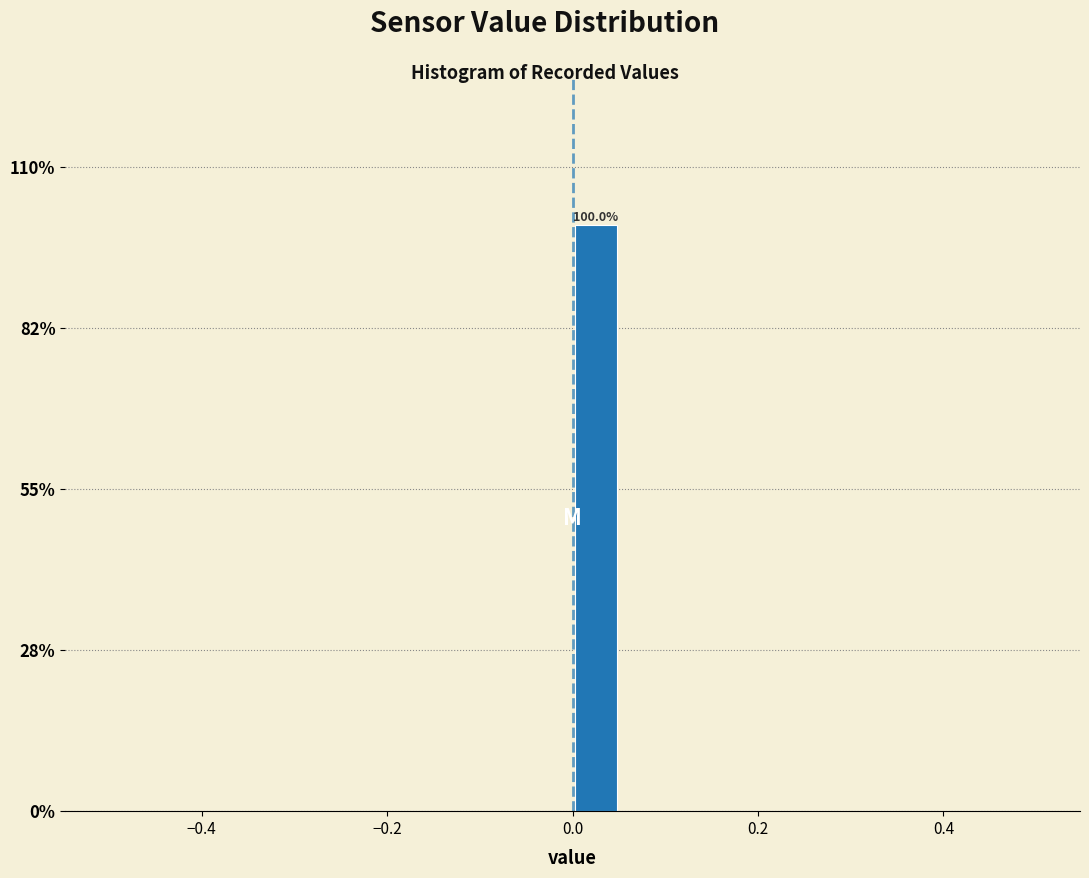

Around what value on the x-axis is the tallest bar? Give the approximate position of its centre, as read against the axis.

0.02